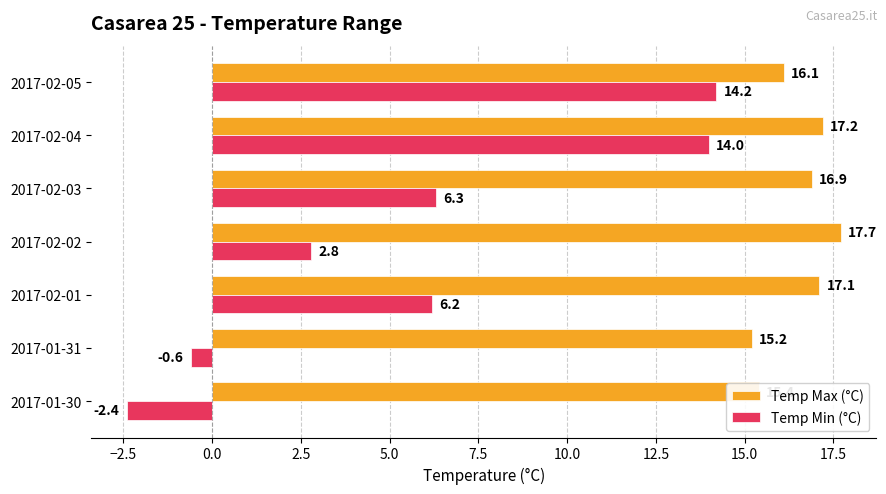

What is the sum of the Temp Min (°C) values at 2017-02-02 and 2017-02-05?

17.0